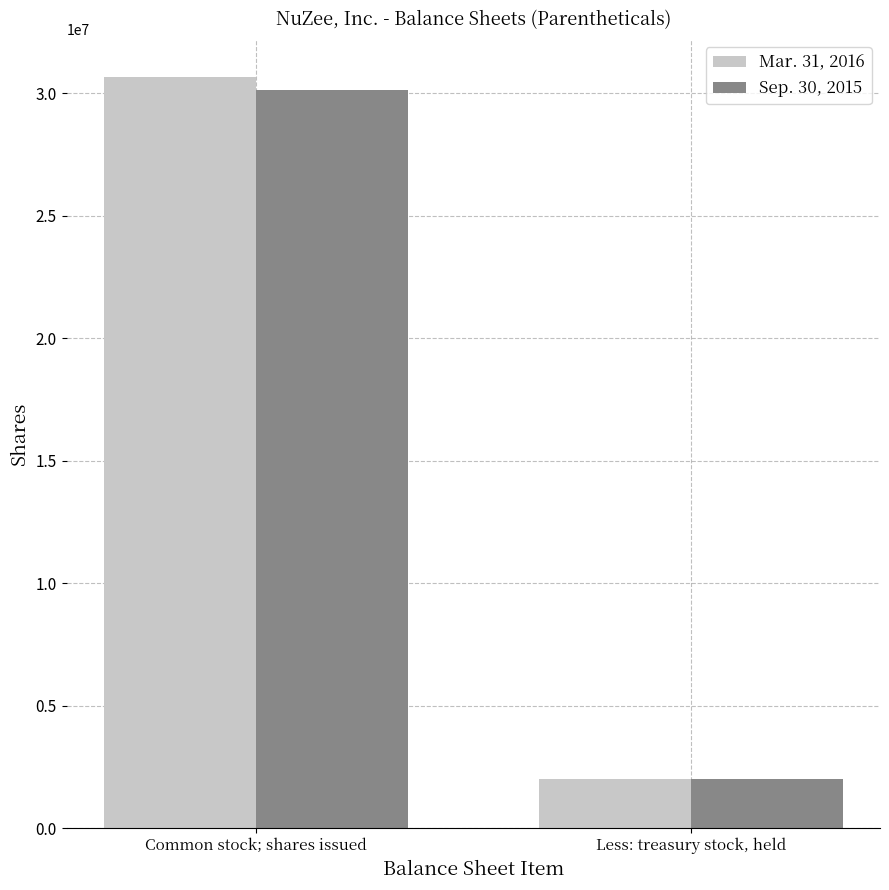

Which series has the largest range (max minus min)?

Mar. 31, 2016